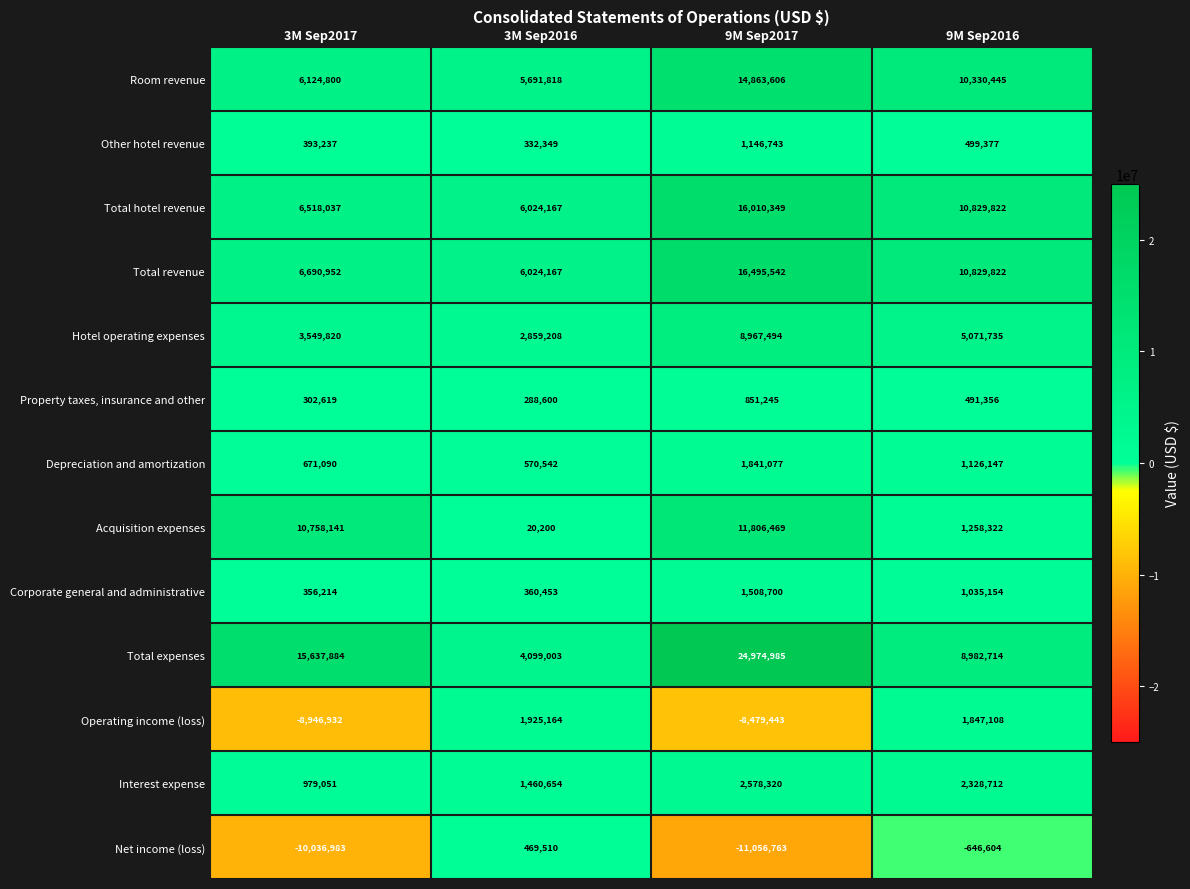

At which label is Net income (loss) closest to -5293626?

9M Sep2016